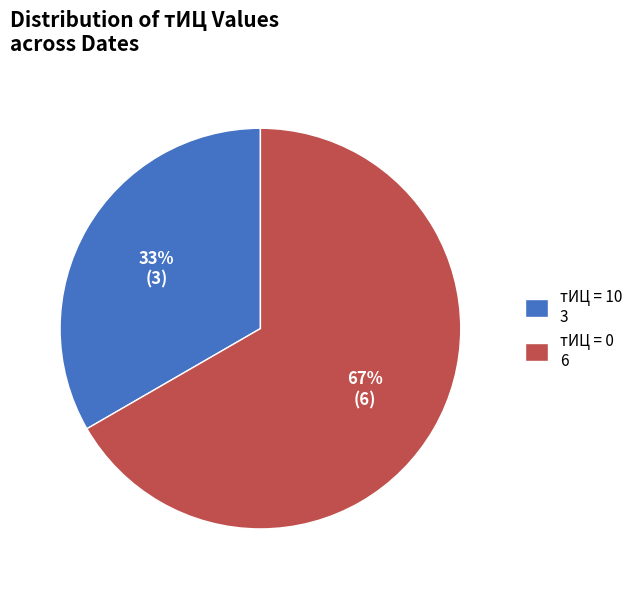

How many slices are in this pie chart?

2